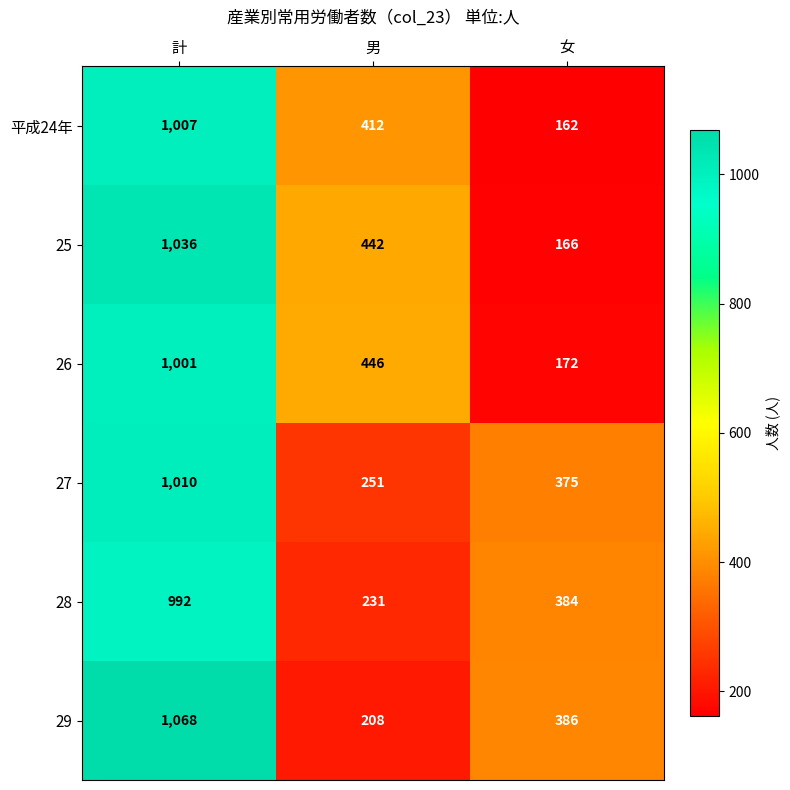

Which category has the lowest value across all series?

女